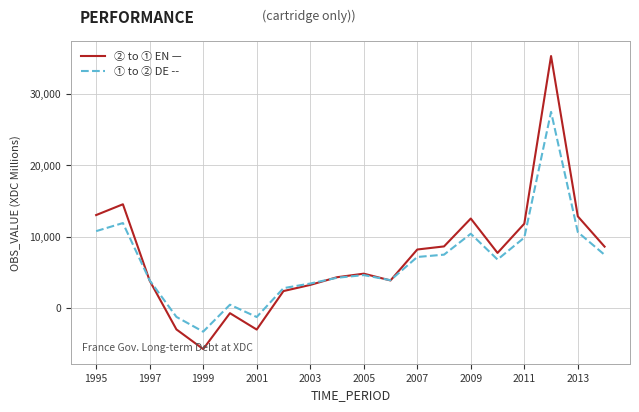

What is the maximum value shown in the chart?

35265.0